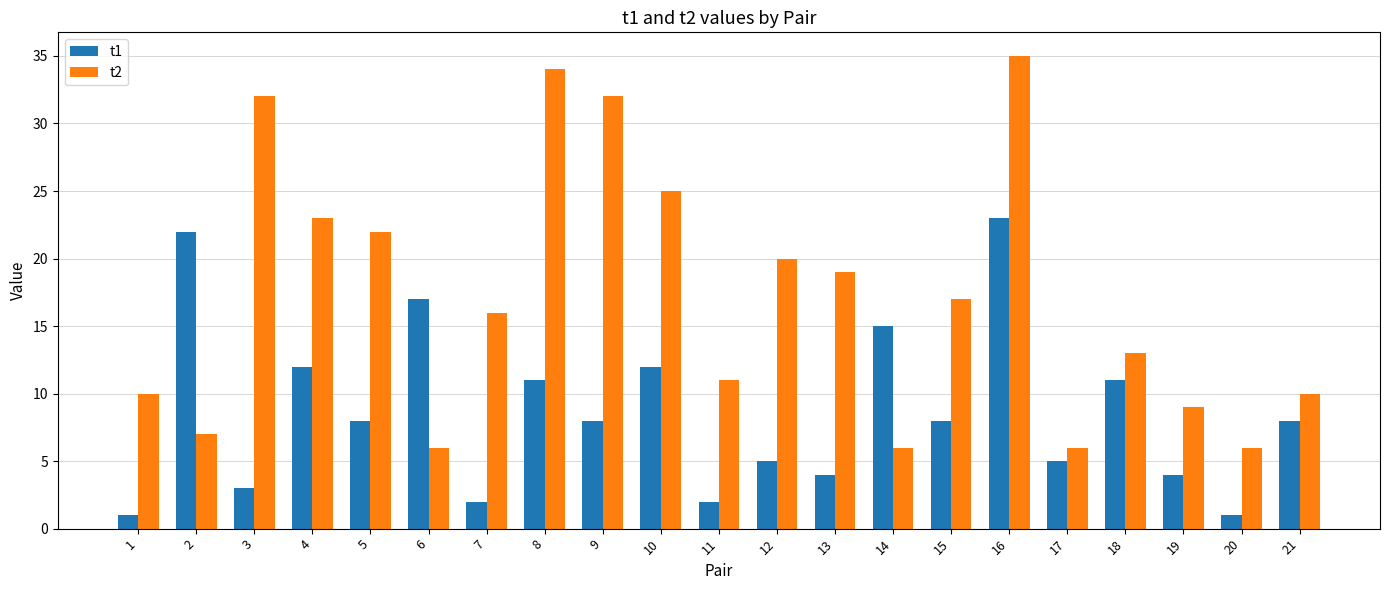

True or false: t2 has a value of 27 at 7.

False